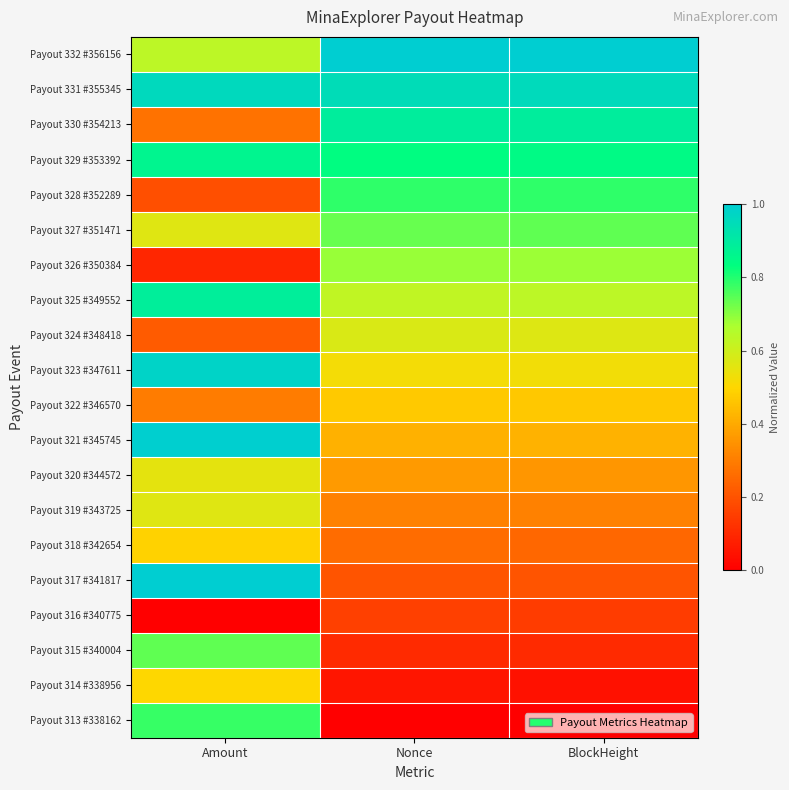

Which label corresponds to the largest value in the chart?

Nonce